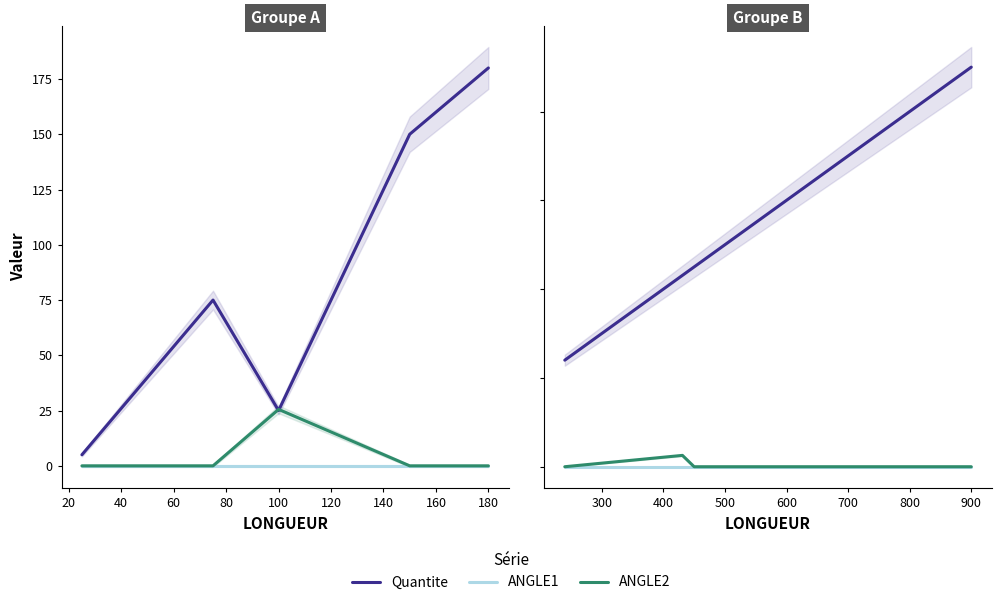

Does the chart display data point markers on the line(s)?

No